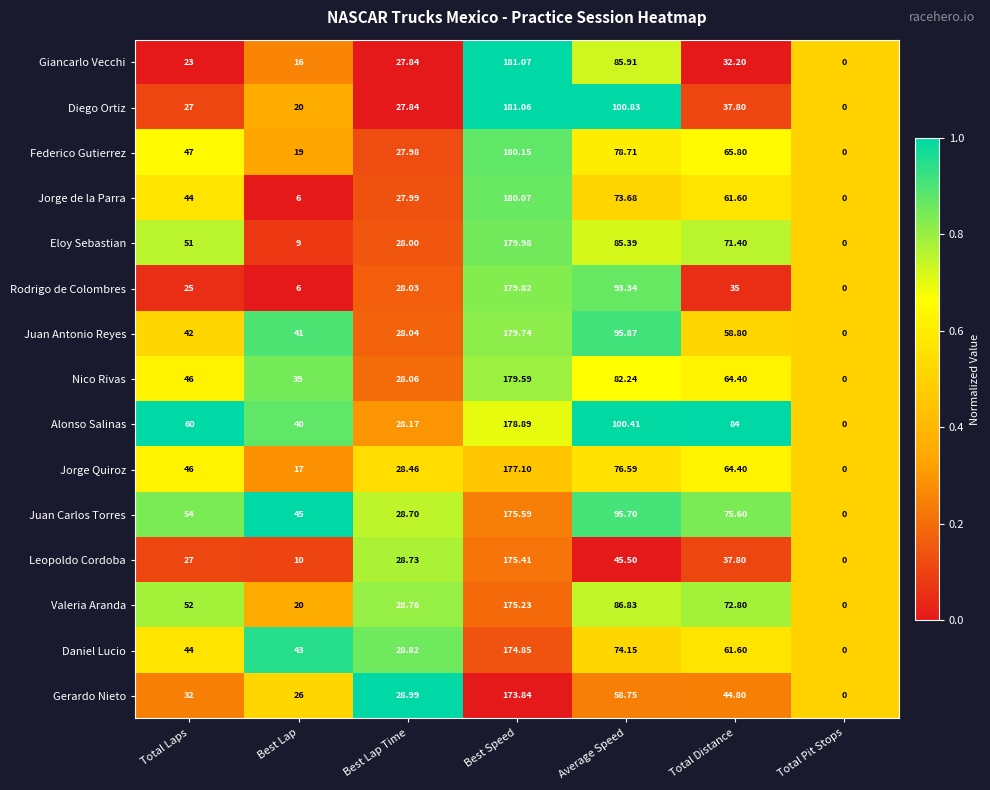

At which category does the chart reach its peak across all series?

Best Speed